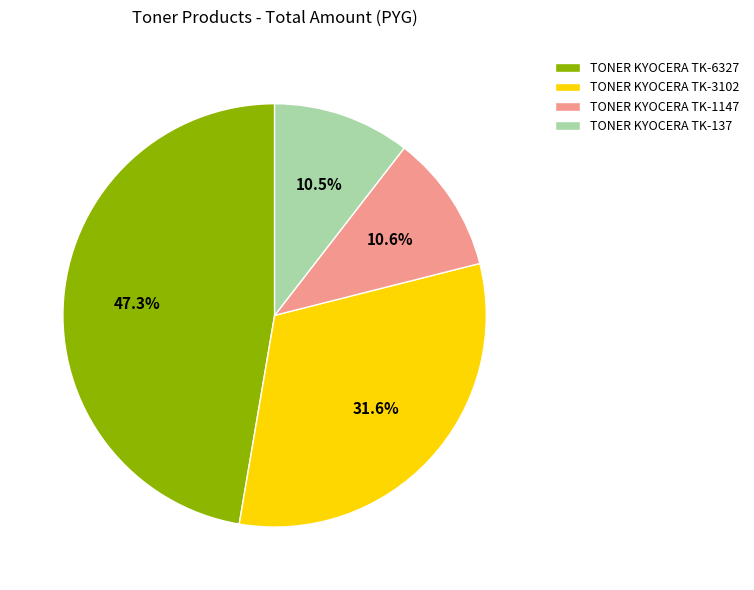

How many slices are in this pie chart?

4